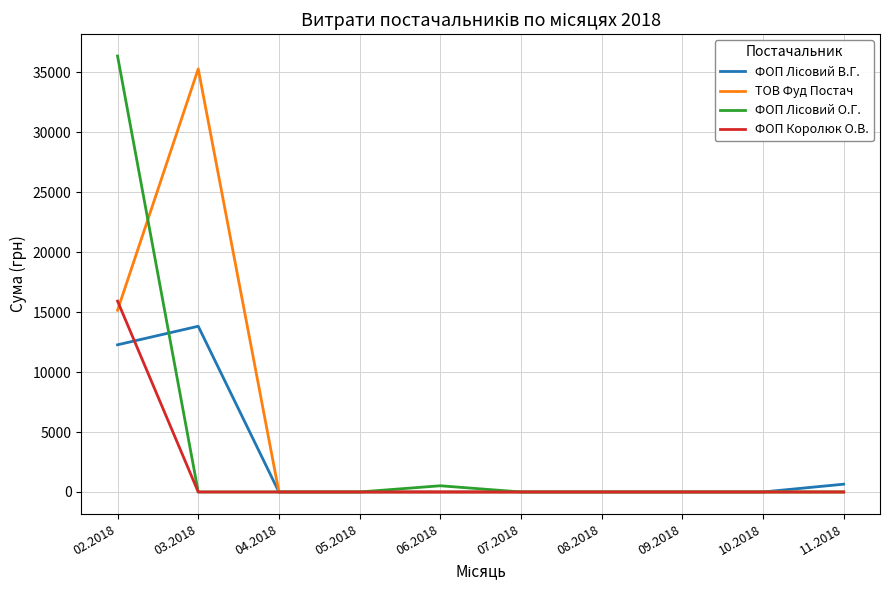

What is the highest value of the ТОВ Фуд Постач series?

35292.5